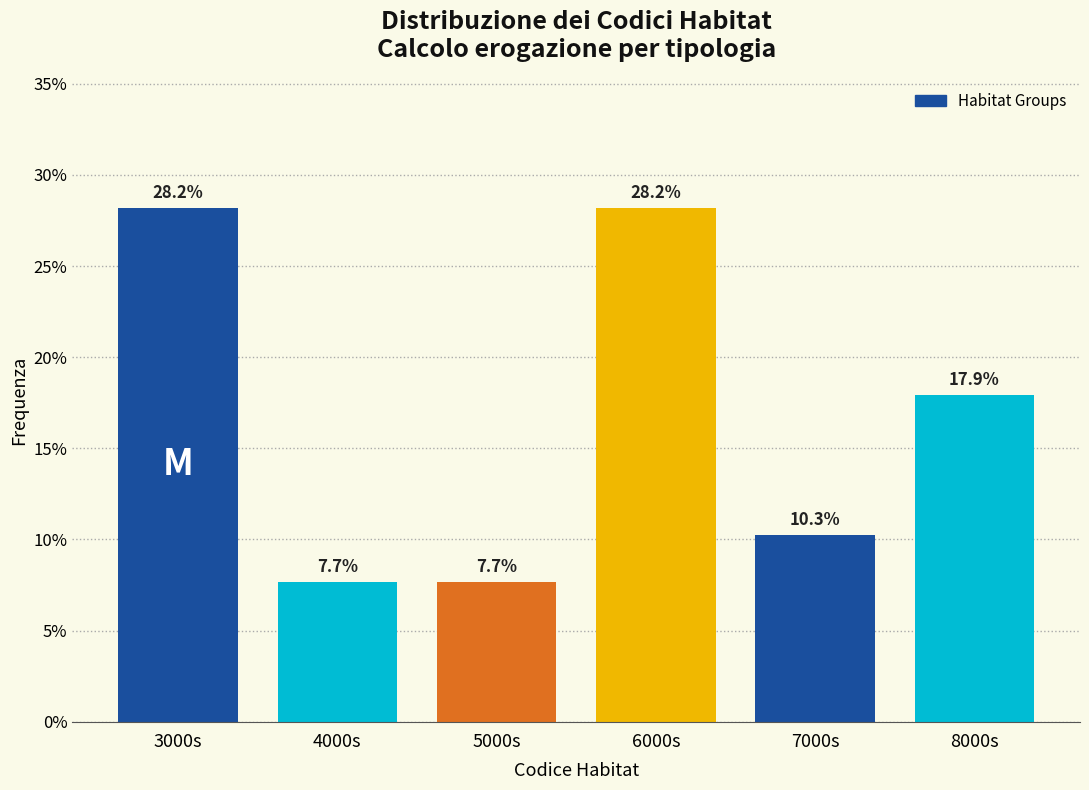

Reading left to right, list all the values displayed in this chart.

28.2	7.7	7.7	28.2	10.3	17.9